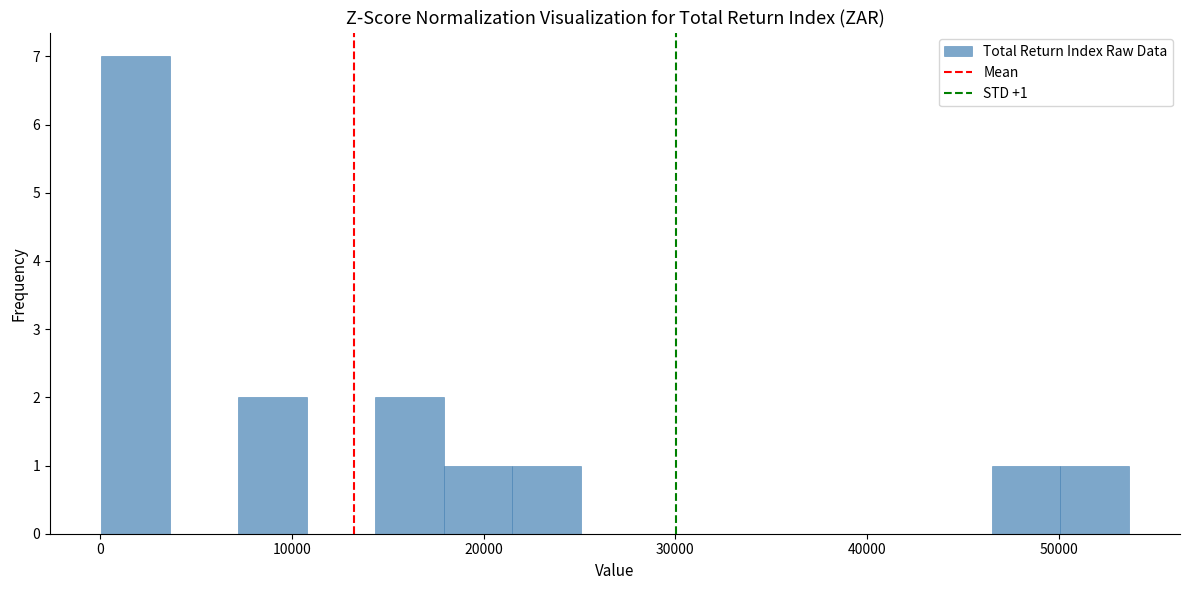

Around what value on the x-axis is the tallest bar? Give the approximate position of its centre, as read against the axis.

2000